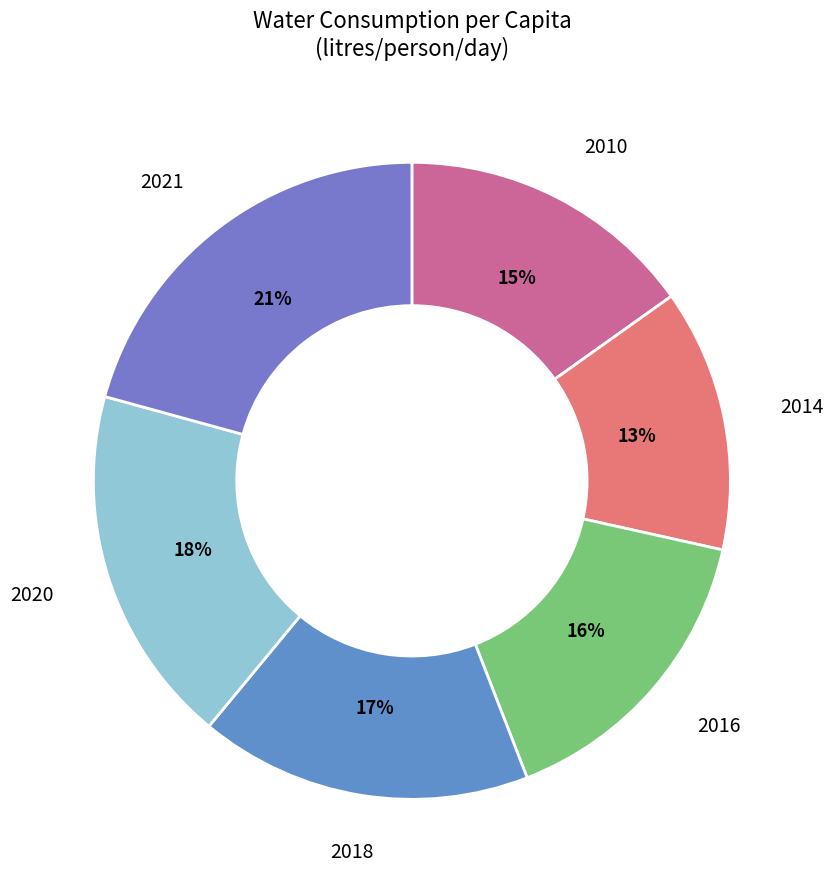

To the nearest percent, what percentage of the pie is 2016?

16%